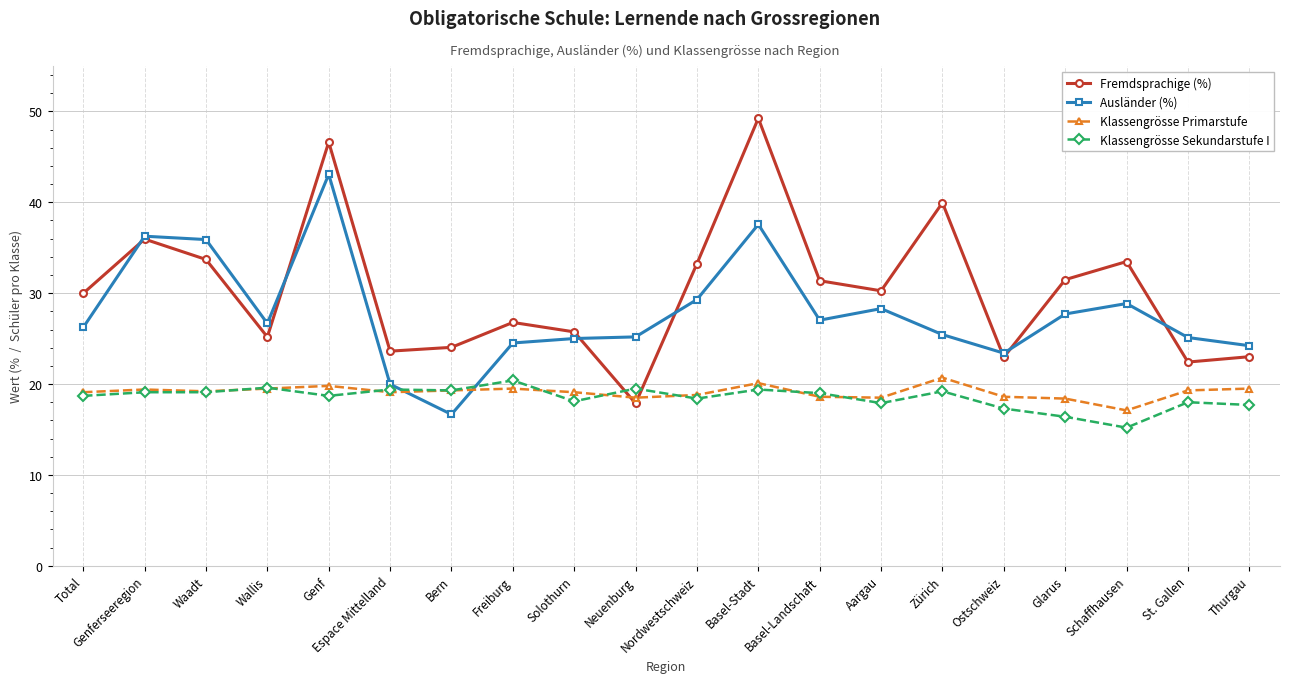

How many categories are shown in the chart?

20